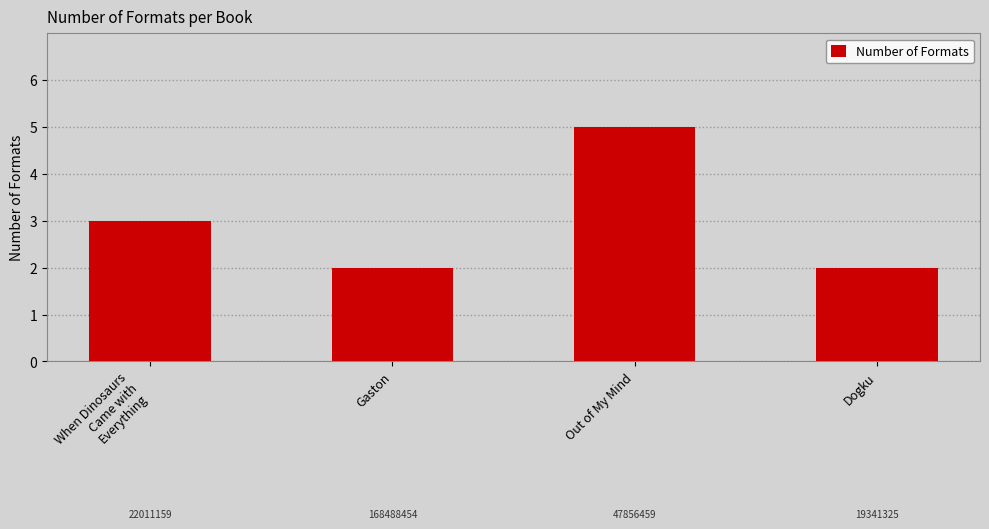

How many distinct data groups are displayed?

1